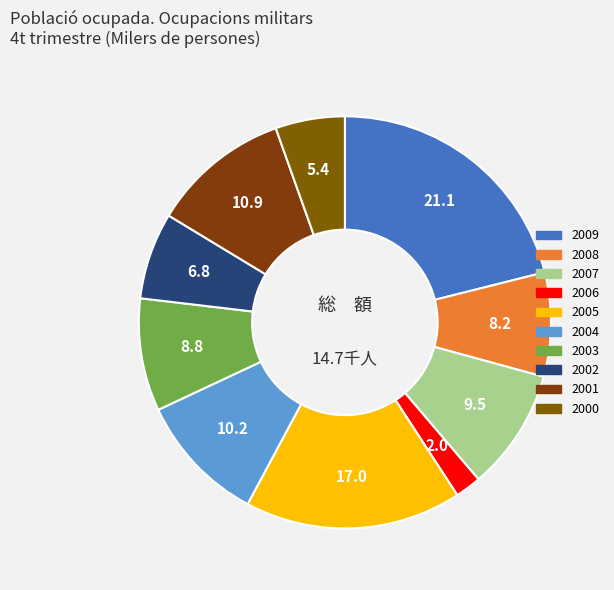

Rank the categories by value from highest to lowest.

2009, 2005, 2001, 2004, 2007, 2003, 2008, 2002, 2000, 2006